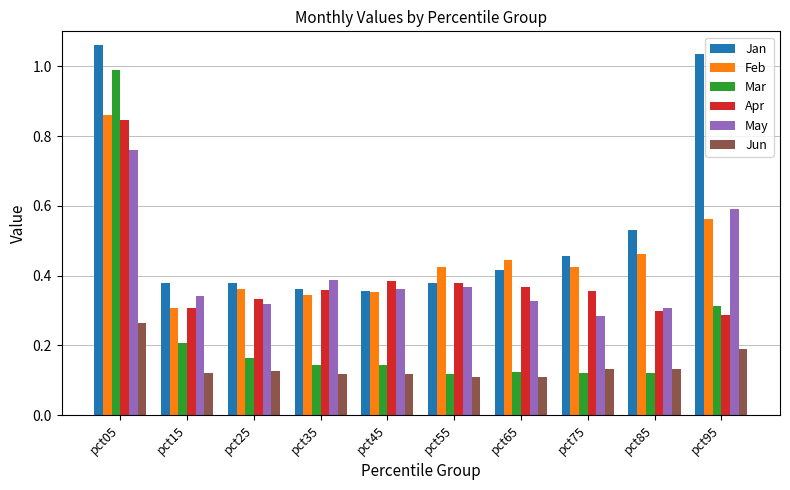

What are all the series names shown in the legend?

Jan, Feb, Mar, Apr, May, Jun